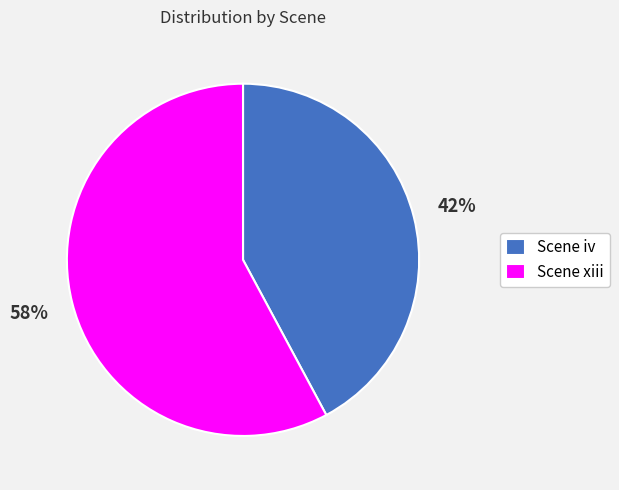

To the nearest percent, what is the difference between the Scene iv and Scene xiii slice percentages?

16%